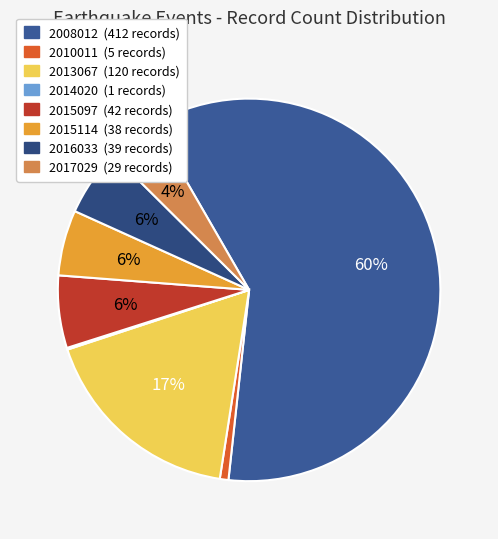

What is the change in value from 2015114 to 2016033?

+1